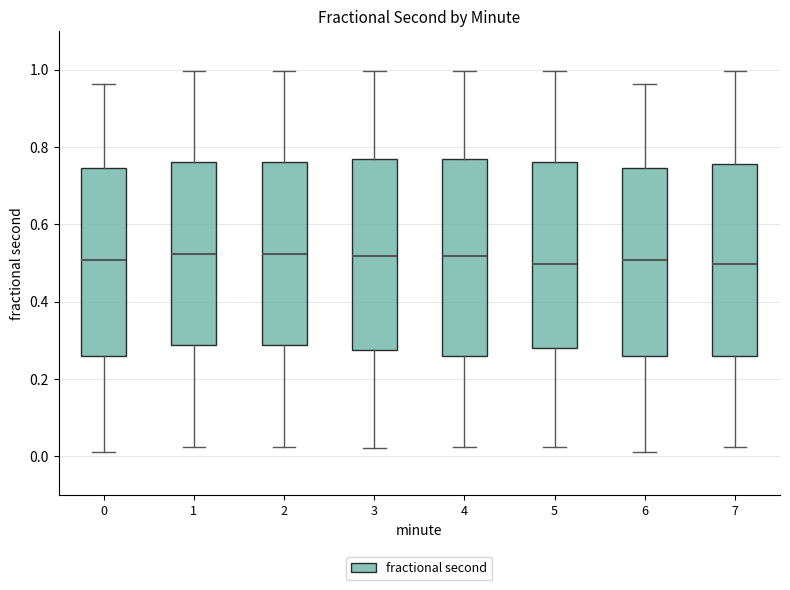

Reading left to right, read every box against the y-axis: the position of its median line, the range the box covers, and the ends of its whiskers. The values are not printed on the chart, so give them approximately, as read against the axis.

0: median 0.50, box 0.26 to 0.74, whiskers 0.02 to 0.96
1: median 0.52, box 0.28 to 0.76, whiskers 0.02 to 1.00
2: median 0.52, box 0.28 to 0.76, whiskers 0.02 to 1.00
3: median 0.52, box 0.28 to 0.76, whiskers 0.02 to 1.00
4: median 0.52, box 0.26 to 0.76, whiskers 0.02 to 1.00
5: median 0.50, box 0.28 to 0.76, whiskers 0.02 to 1.00
6: median 0.50, box 0.26 to 0.74, whiskers 0.02 to 0.96
7: median 0.50, box 0.26 to 0.76, whiskers 0.02 to 1.00